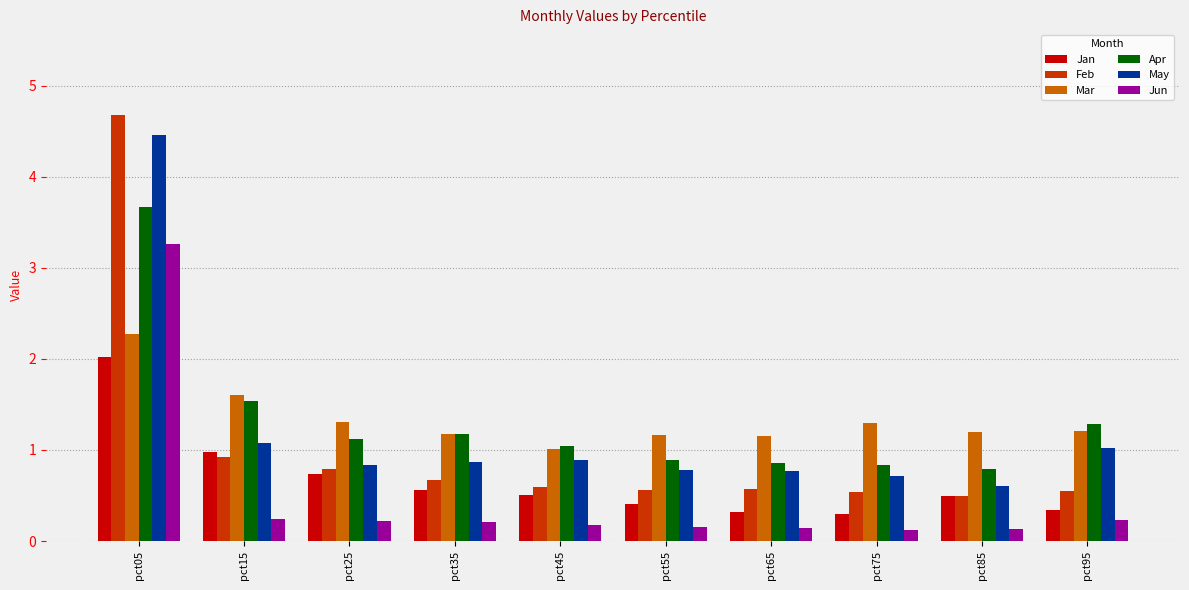

What is the sum of all Mar values?

13.4